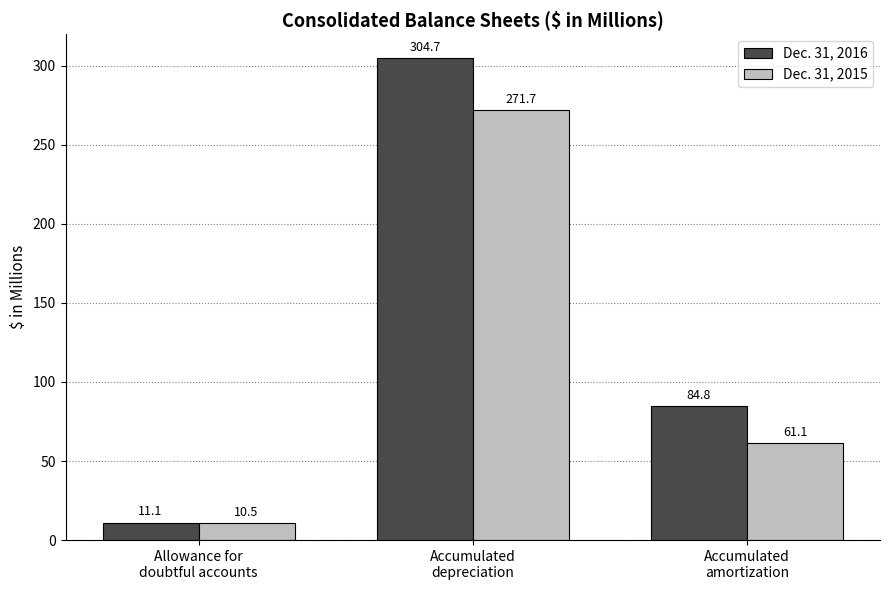

How many data points in Dec. 31, 2015 are less than 61?

1